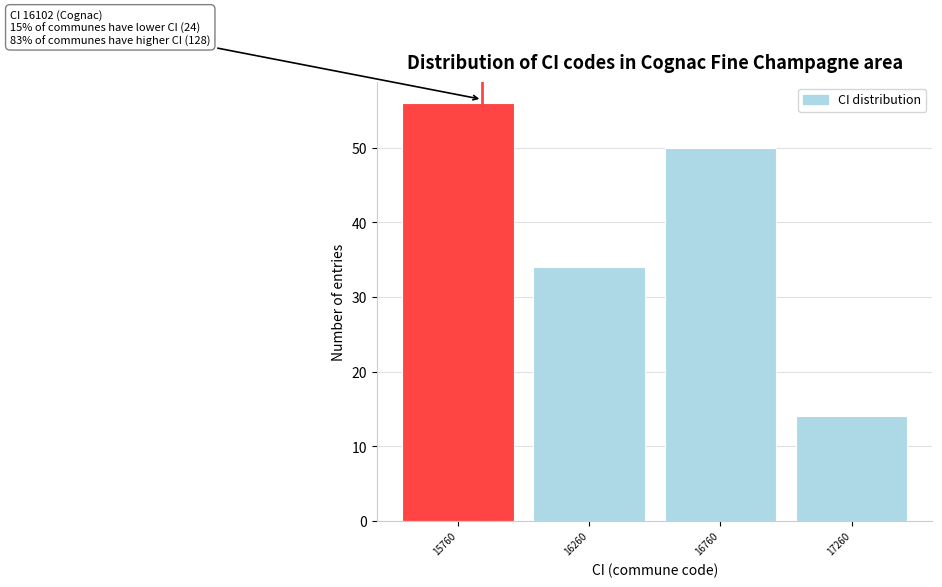

Reading left to right, transcribe all the data shown in this chart.

15760=56	16260=34	16760=50	17260=14